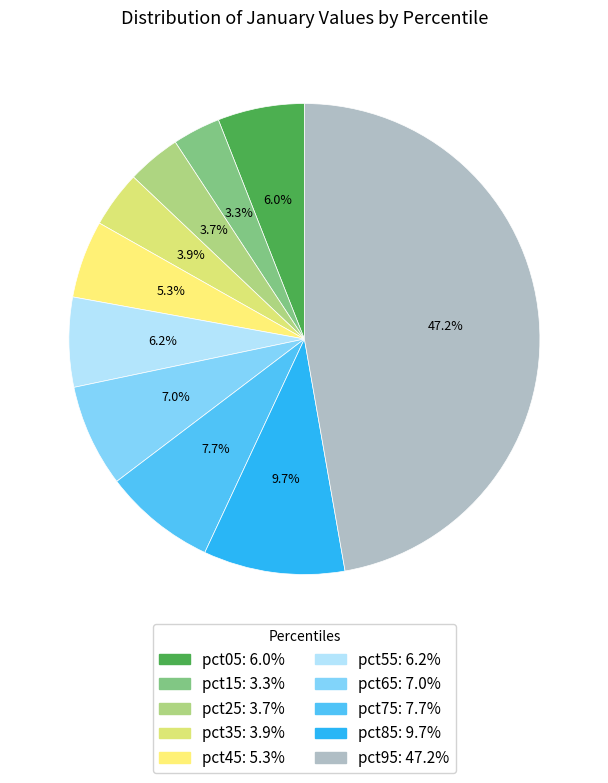

What percentage is the pct45 slice, to the nearest percent?

5%